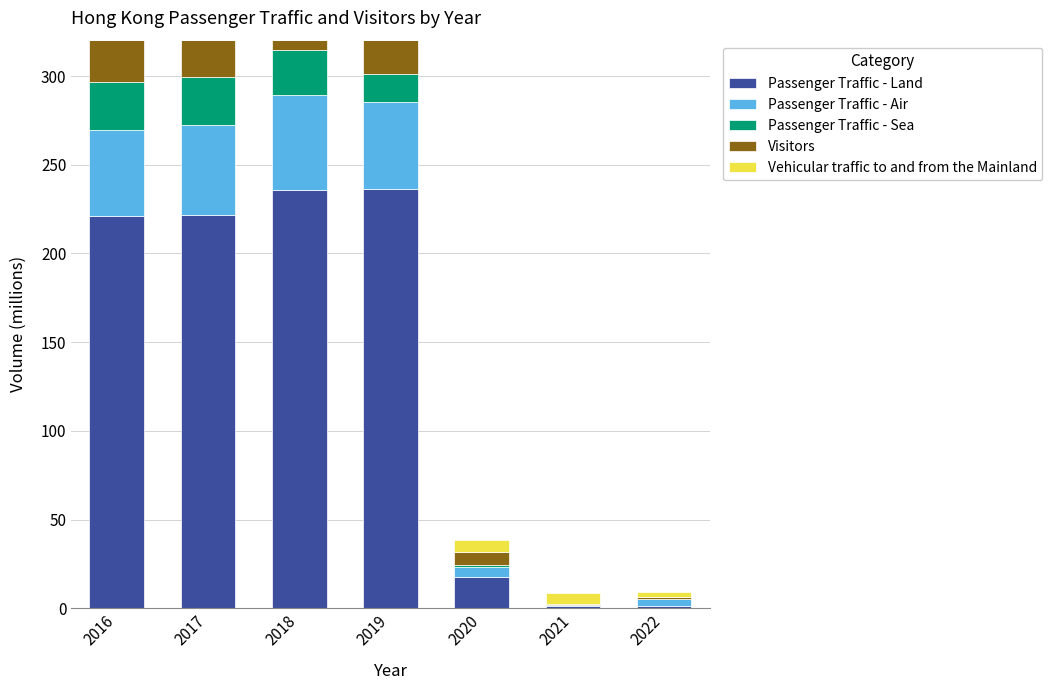

How many bars are there in each group?

5